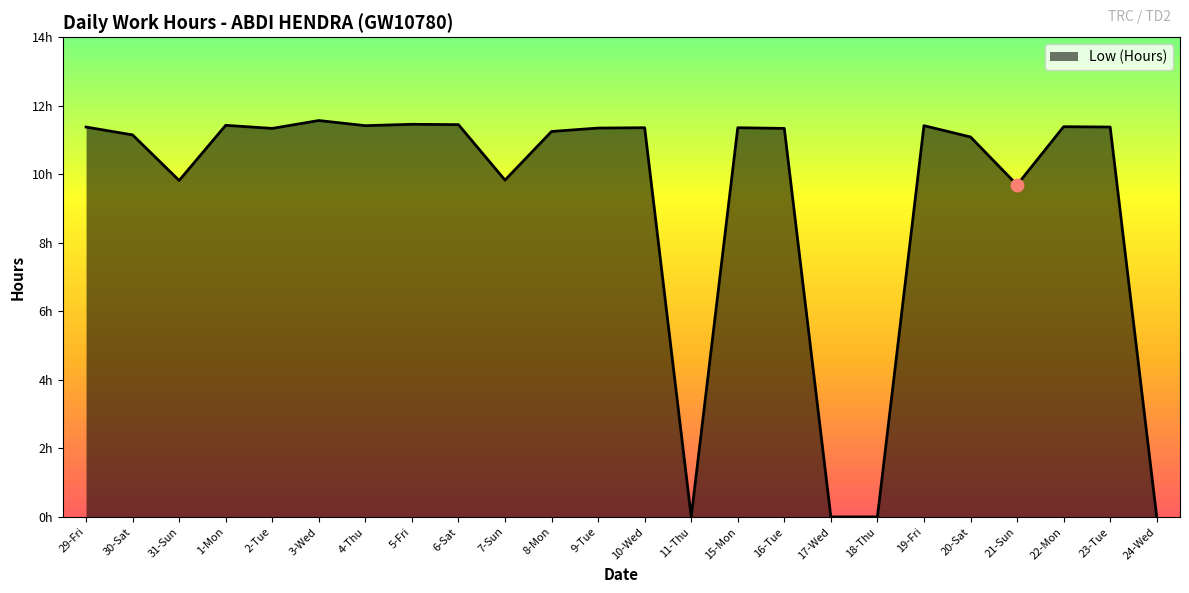

Approximately how many times larger is the value at 29-Fri compared to 6-Sat?

1.0